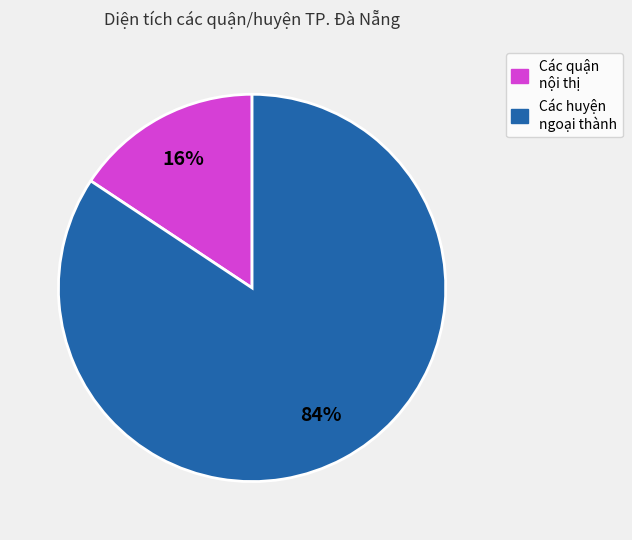

Is there any slice that represents more than half of the pie?

Yes